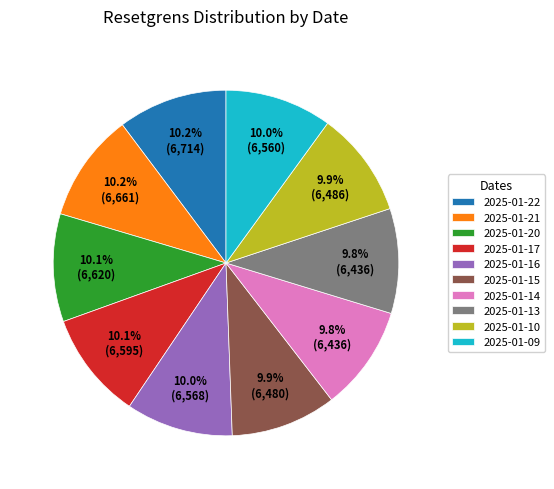

Is there a majority slice in this chart?

No